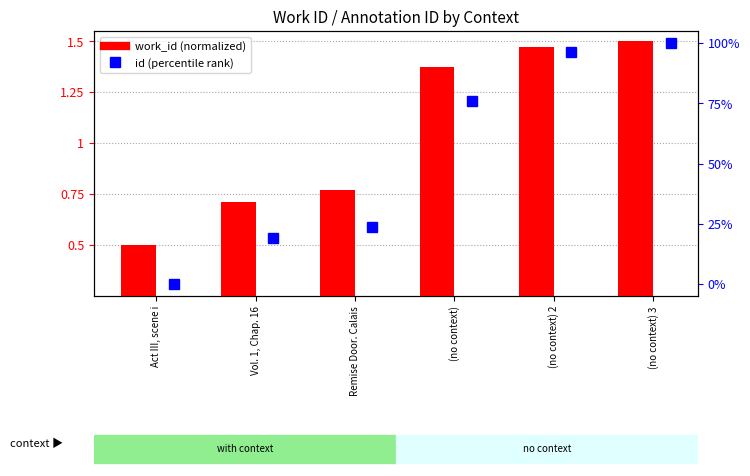

Is the value of id (percentile rank) at Act III, scene i greater than the value of work_id (normalized) at (no context) 2?

No